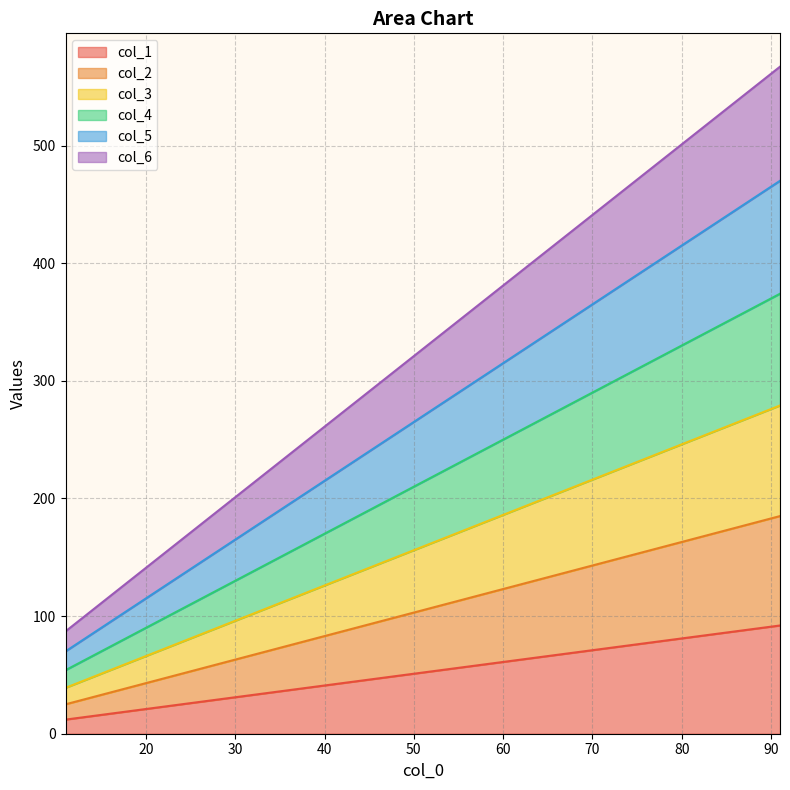

At which label does col_6 first exceed 327?

61